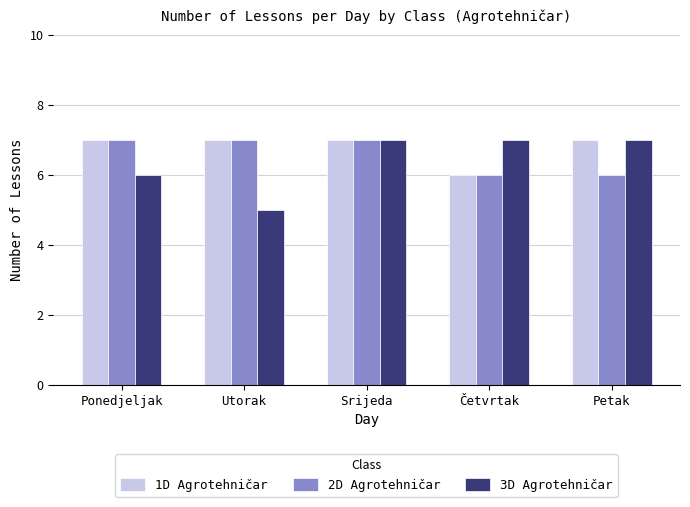

Which series has the widest spread of values?

3D Agrotehničar